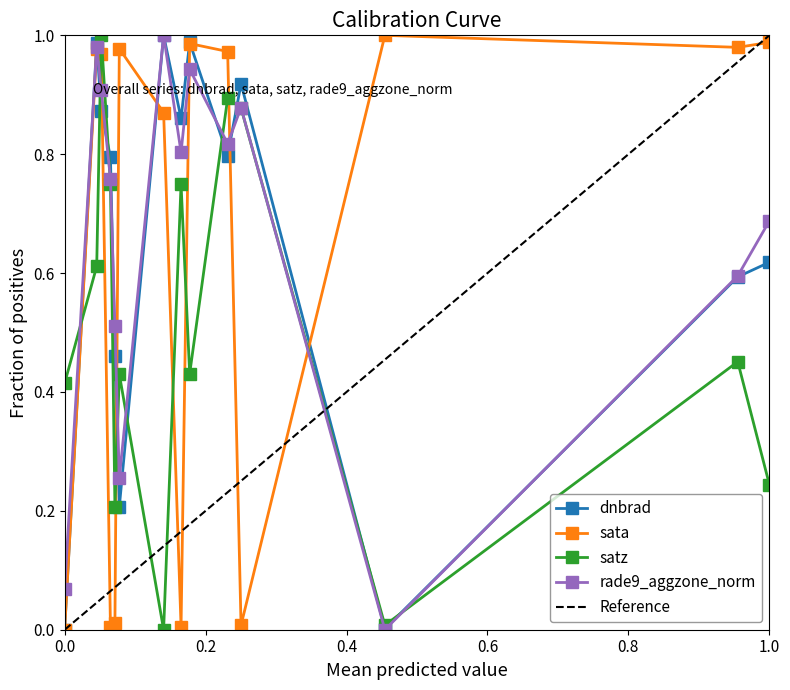

Which series ends up on top after the final intersection of sata and satz?

sata